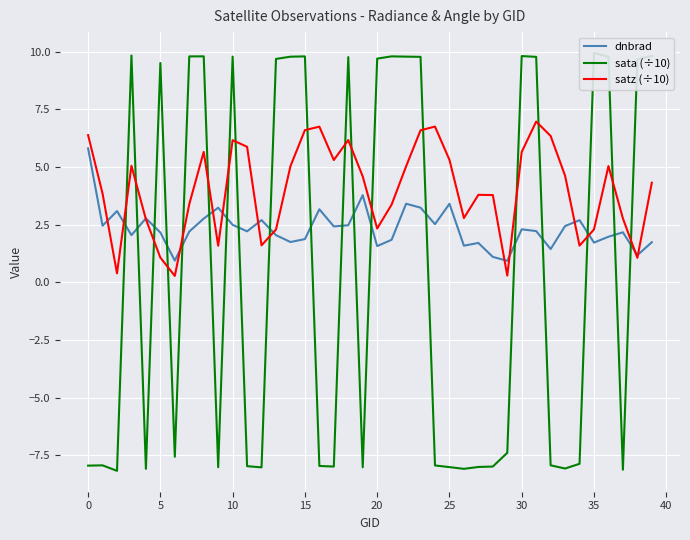

Reading left to right, what are all the values shown in this chart?

dnbrad: 5.8	2.5	3.1	2.0	2.8	2.2	0.9	2.2	2.8	3.2	2.5	2.2	2.7	2.0	1.7	1.9	3.2	2.4	2.5	3.8	1.6	1.8	3.4	3.2	2.5	3.4	1.6	1.7	1.1	0.9	2.3	2.2	1.4	2.4	2.7	1.7	2.0	2.2	1.2	1.7
sata (÷10): -7.9	-7.9	-8.2	9.8	-8.1	9.5	-7.6	9.8	9.8	-8.0	9.8	-8.0	-8.0	9.7	9.8	9.8	-8.0	-8.0	9.8	-8.0	9.7	9.8	9.8	9.8	-7.9	-8.0	-8.1	-8.0	-8.0	-7.4	9.8	9.8	-7.9	-8.1	-7.9	9.9	9.8	-8.1	9.7	9.8
satz (÷10): 6.4	3.8	0.4	5.1	2.7	1.1	0.3	3.4	5.7	1.6	6.2	5.9	1.6	2.3	5.0	6.6	6.7	5.3	6.2	4.6	2.3	3.4	5.0	6.6	6.8	5.3	2.8	3.8	3.8	0.3	5.7	7.0	6.3	4.6	1.6	2.3	5.0	2.8	1.1	4.3